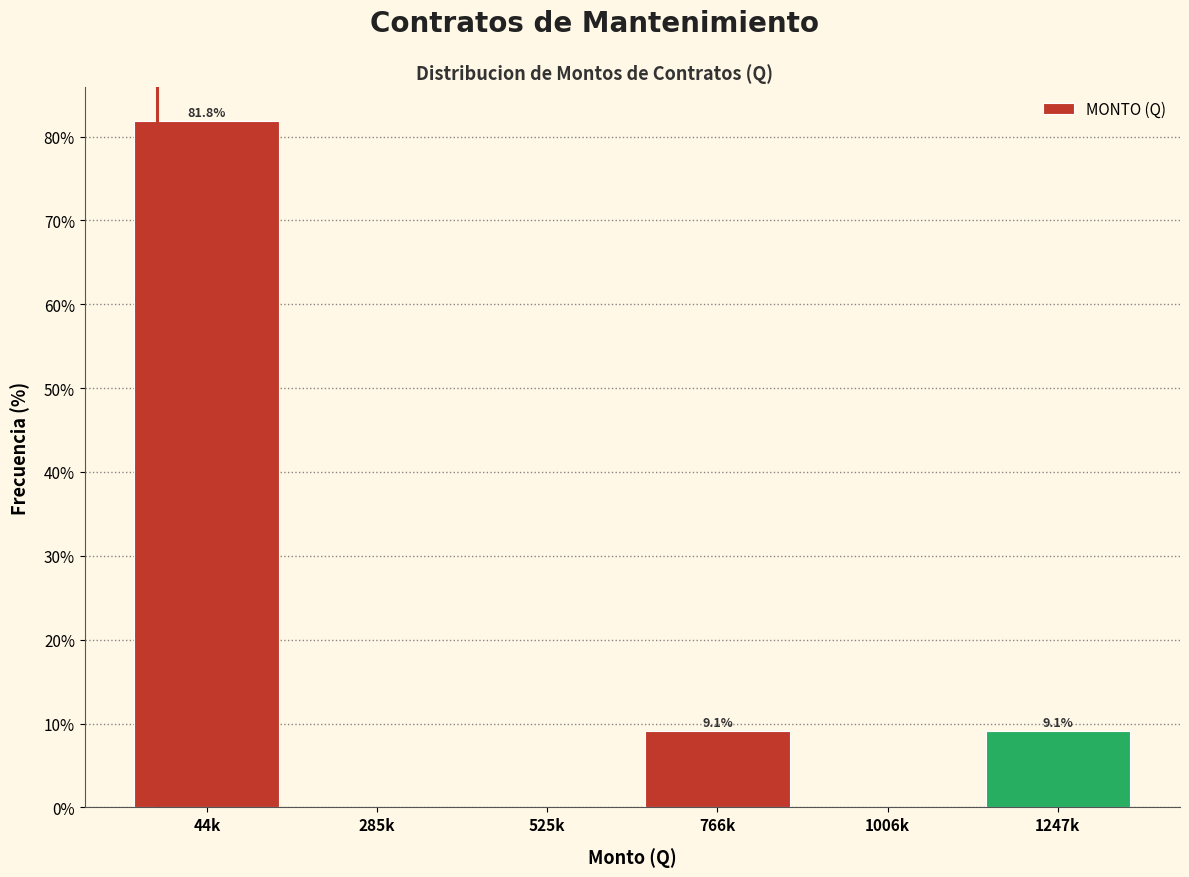

Reading right to left, list all the values displayed in this chart.

1247k=9.1	1006k=0.0	766k=9.1	525k=0.0	285k=0.0	44k=81.8